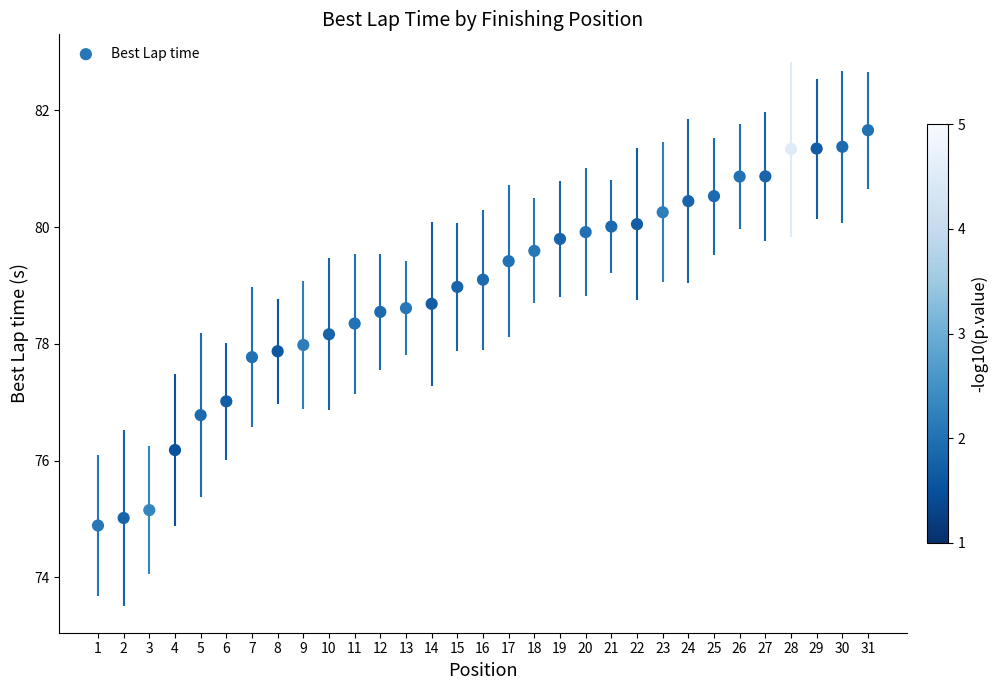

What is the range of Y values (max minus min)?

6.8